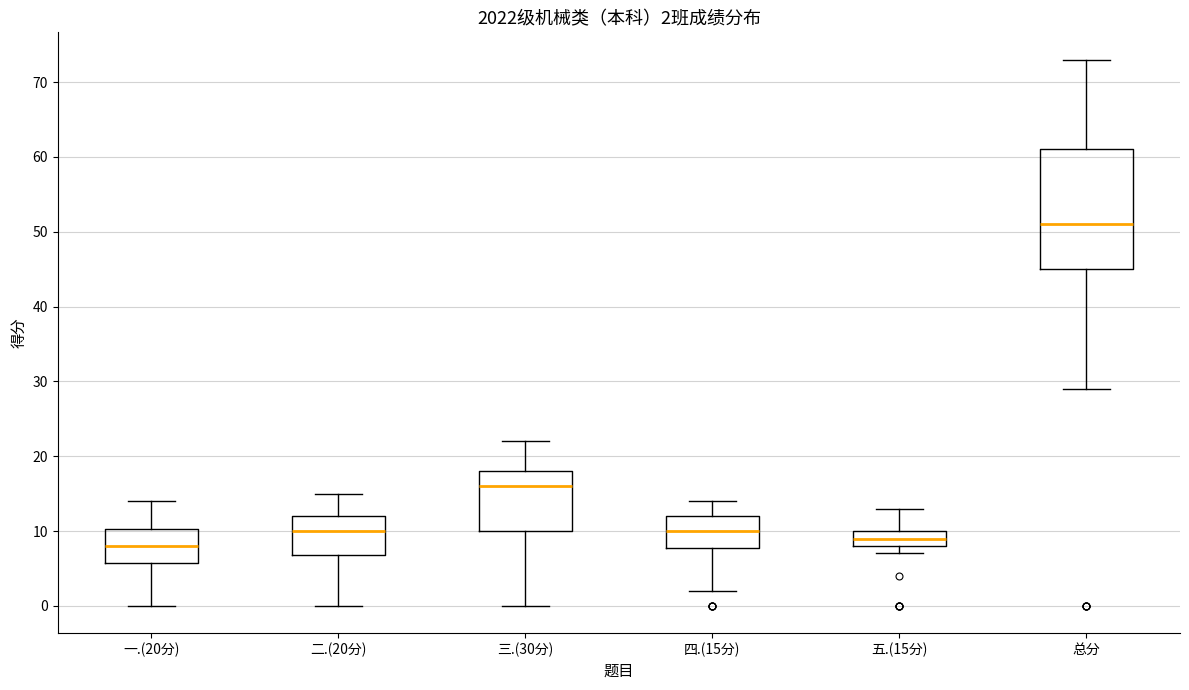

Which box's median line is the lowest?

一.(20分)